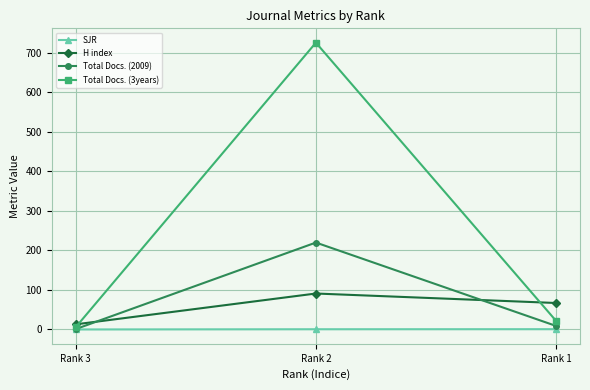

At how many categories does at least one series exceed 552?

1